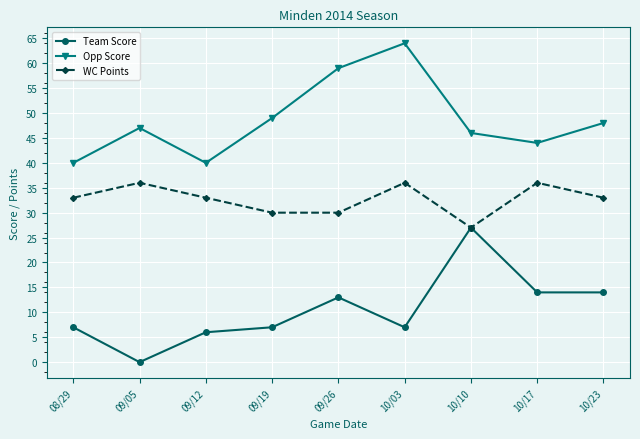

What is the highest value of the Team Score series?

27